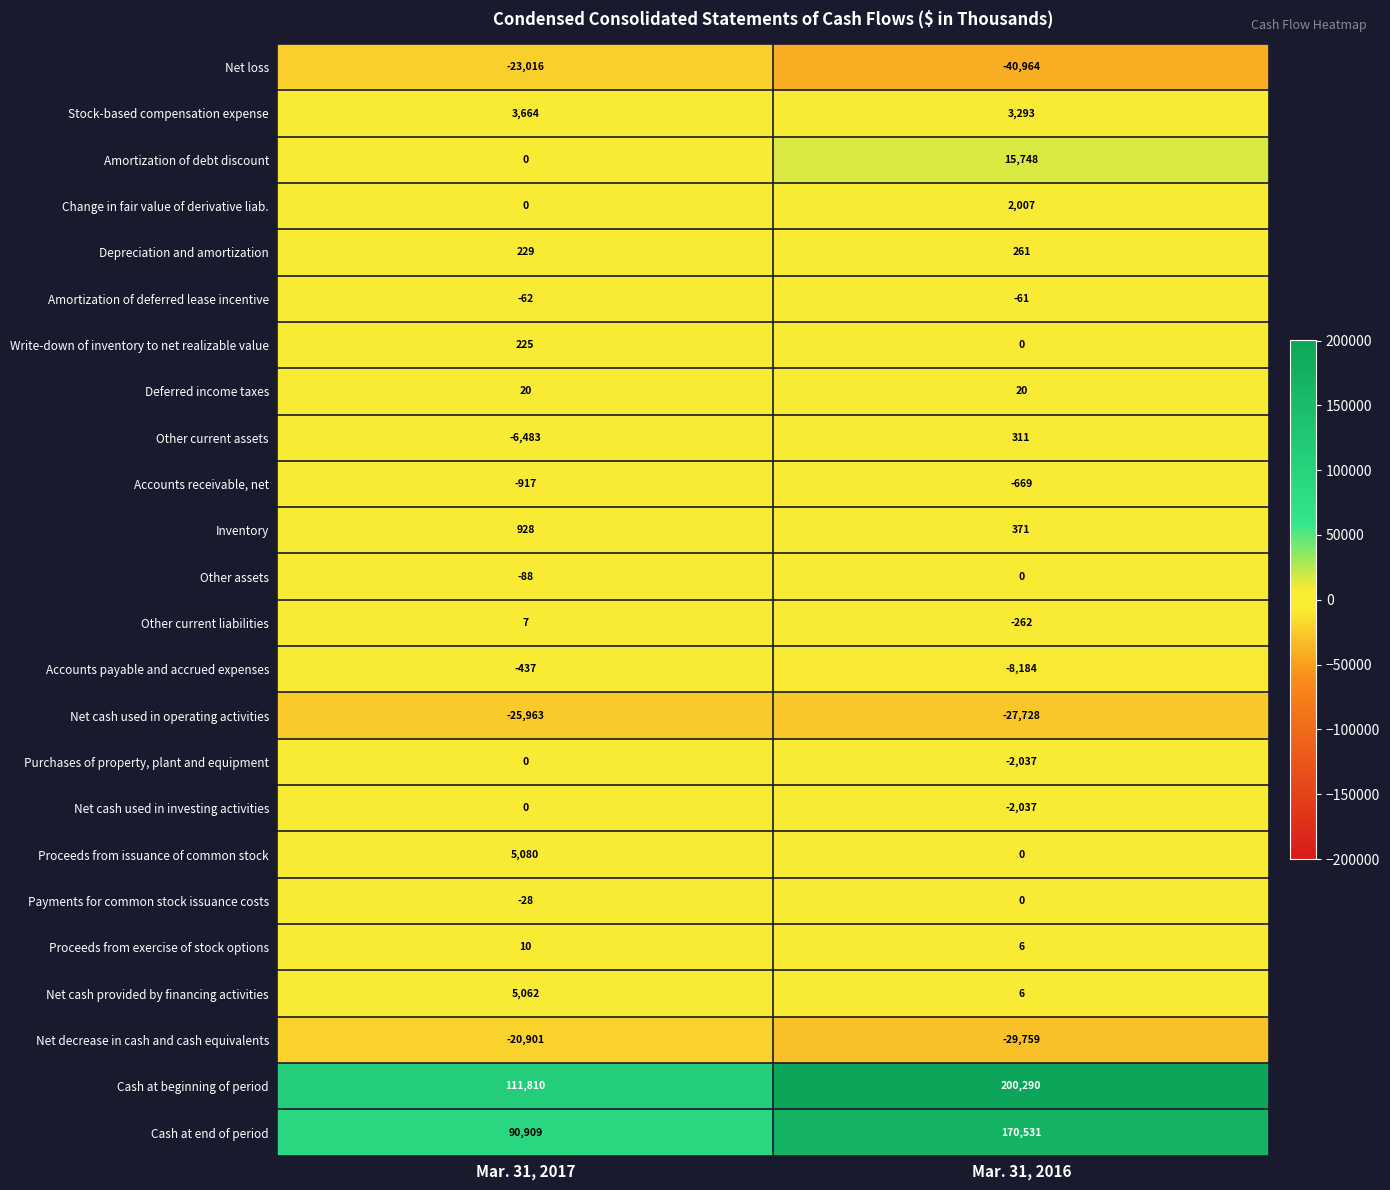

The Other current liabilities series shows -436 at Mar. 31, 2016. True or false?

False